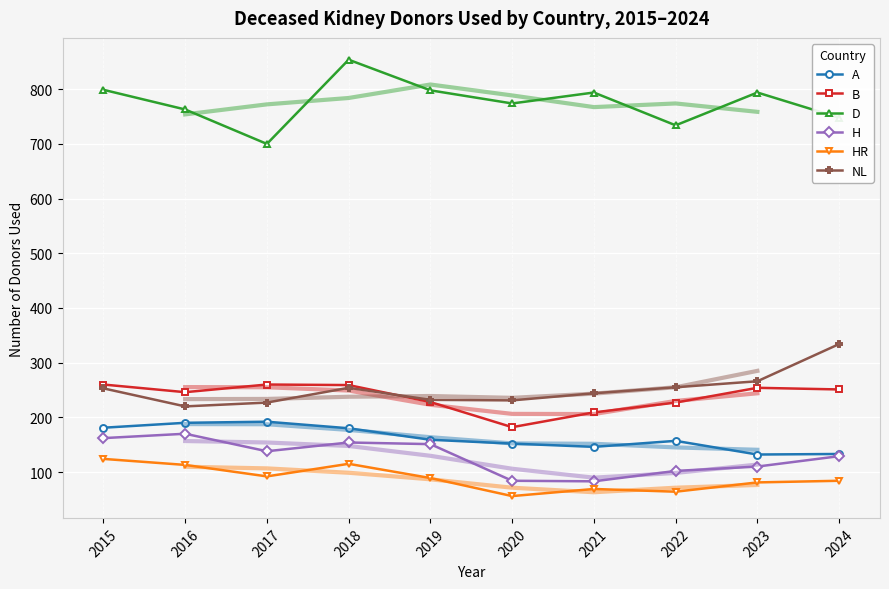

Read the HR value at 2017.

92